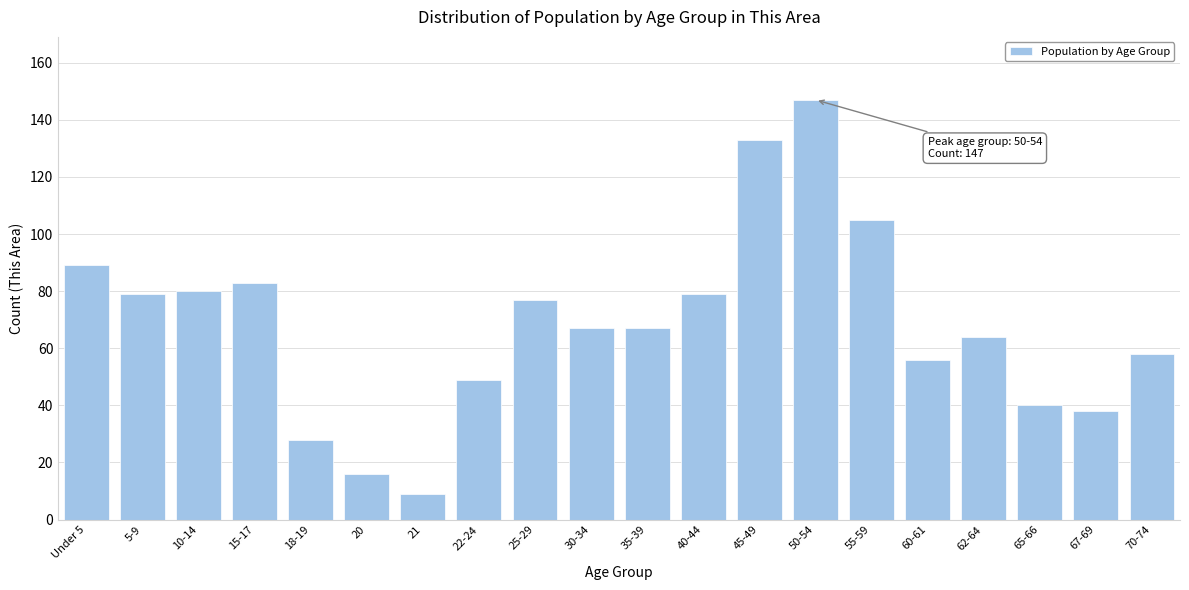

Reading left to right, list all the values displayed in this chart.

89	79	80	83	28	16	9	49	77	67	67	79	133	147	105	56	64	40	38	58